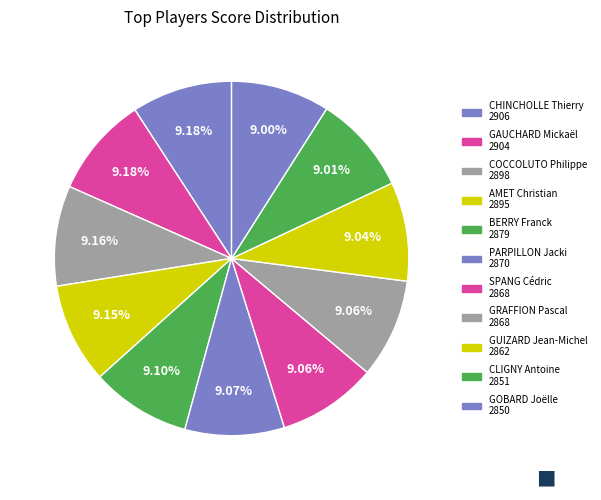

How many slices are in this pie chart?

11